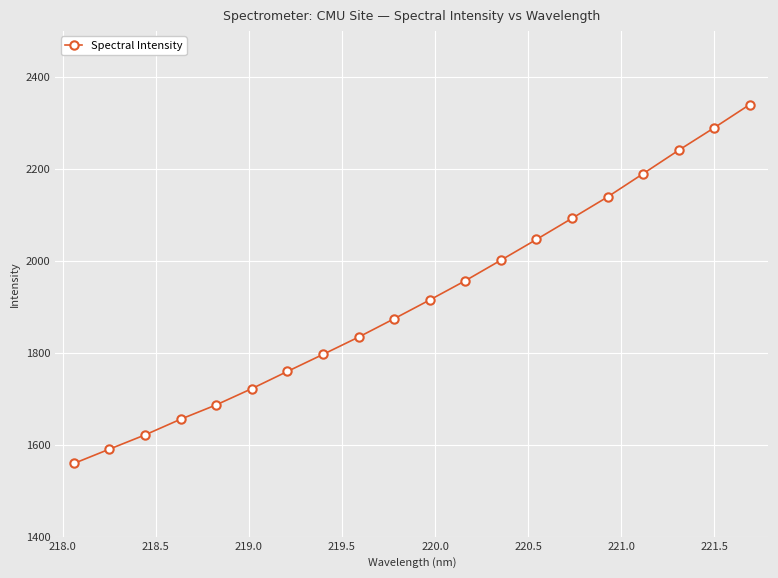

Does the chart have visible grid lines?

Yes